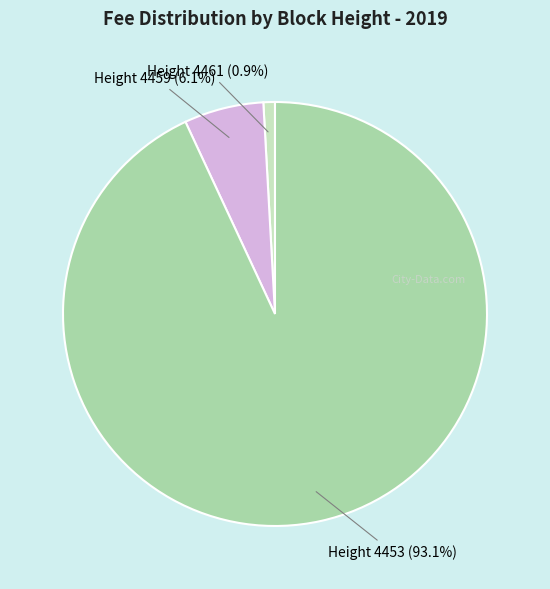

How many slices are in this pie chart?

3